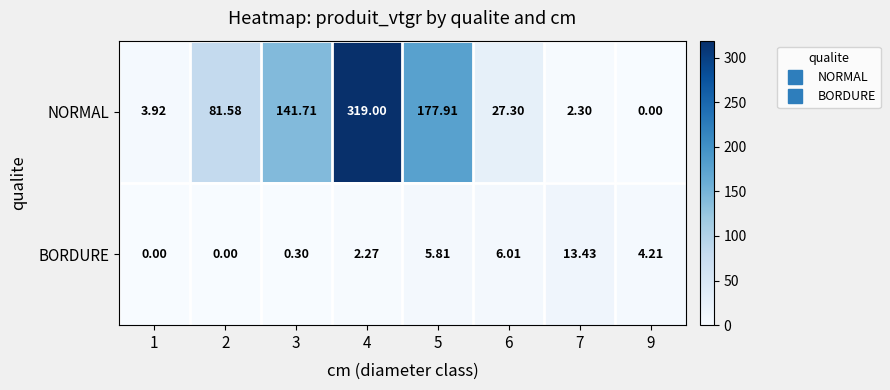

Rank the series by their average value, from lowest to highest.

BORDURE, NORMAL